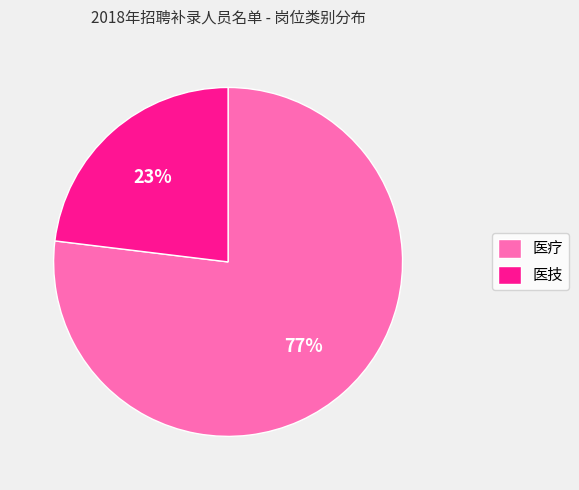

To the nearest percent, what is the combined percentage of 医技 and 医疗?

100%